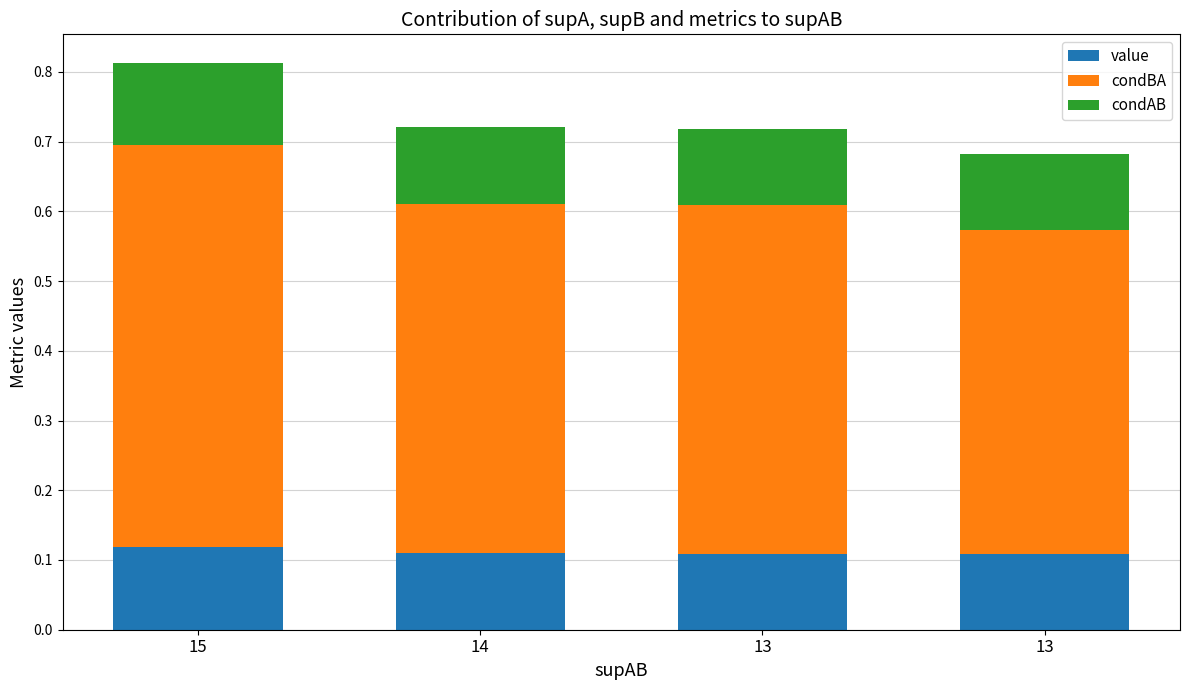

At which category is the sum across all series the highest?

15